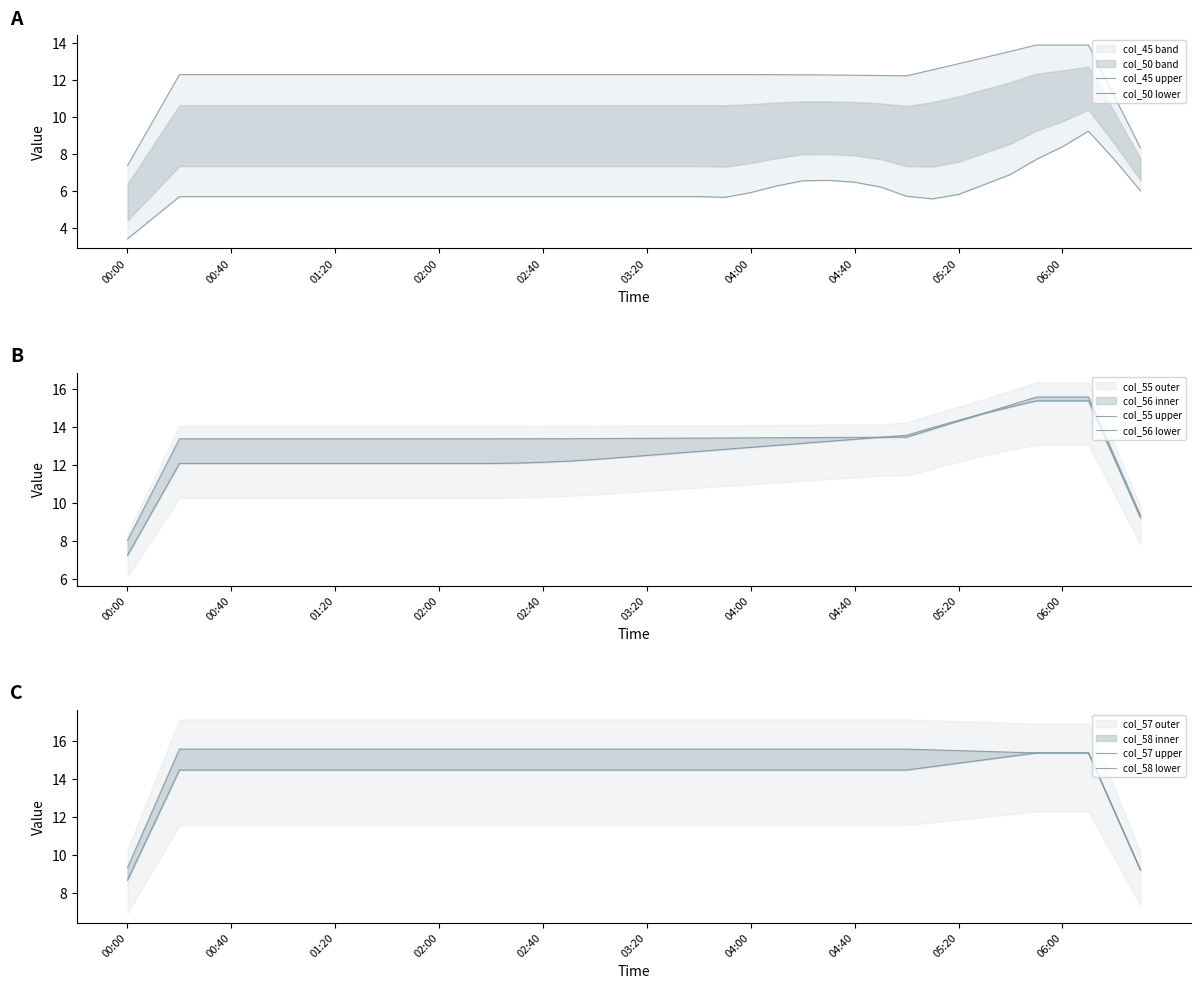

Rank the series by their maximum value, from lowest to highest.

col_50 lower, col_45 upper, col_56 lower, col_58 lower, col_55 upper, col_57 upper